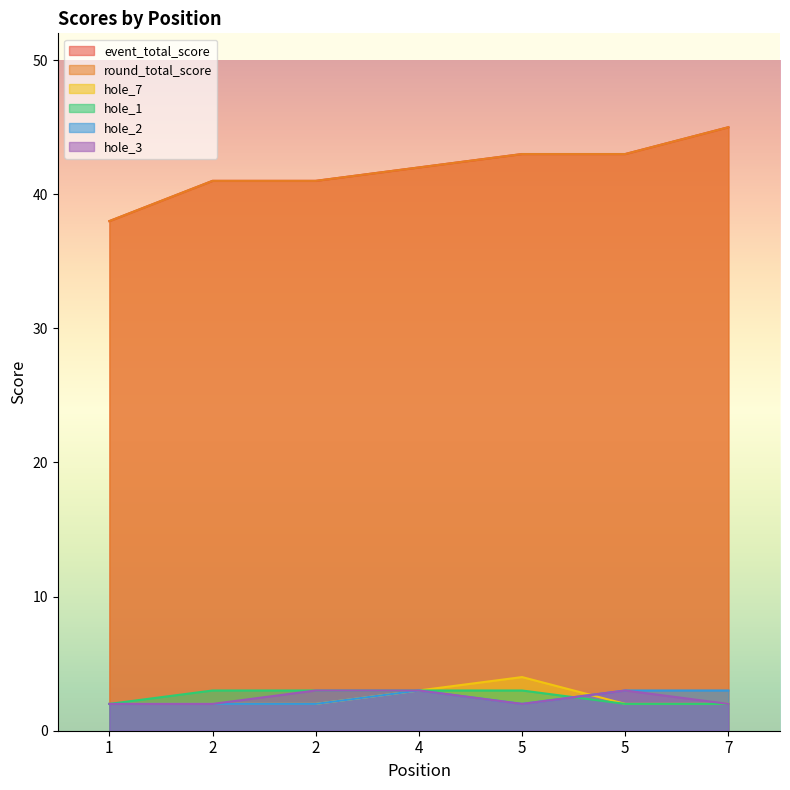

True or false: round_total_score and hole_1 intersect in this chart.

False